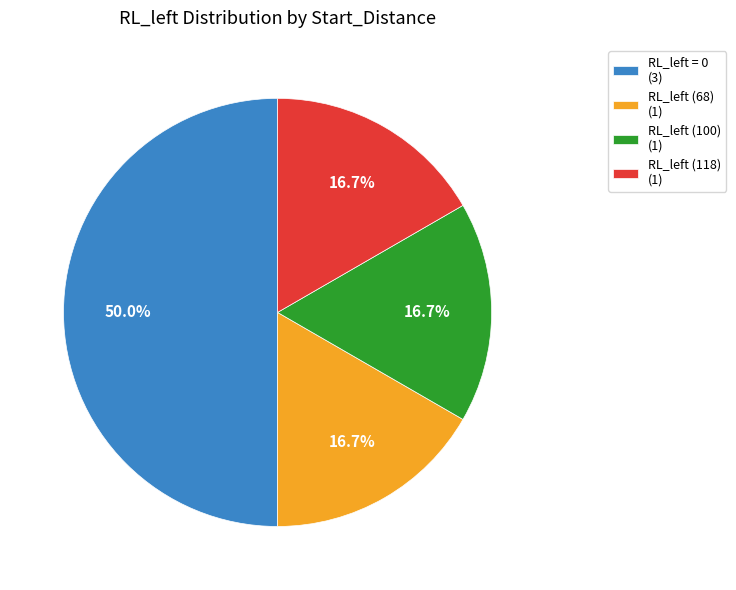

How many slices are in this pie chart?

4